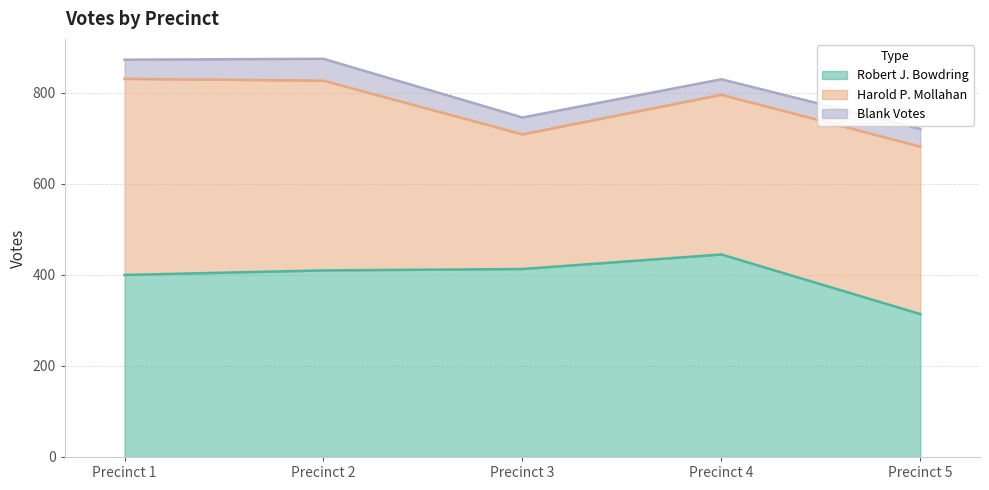

How many lines are shown in the chart?

3